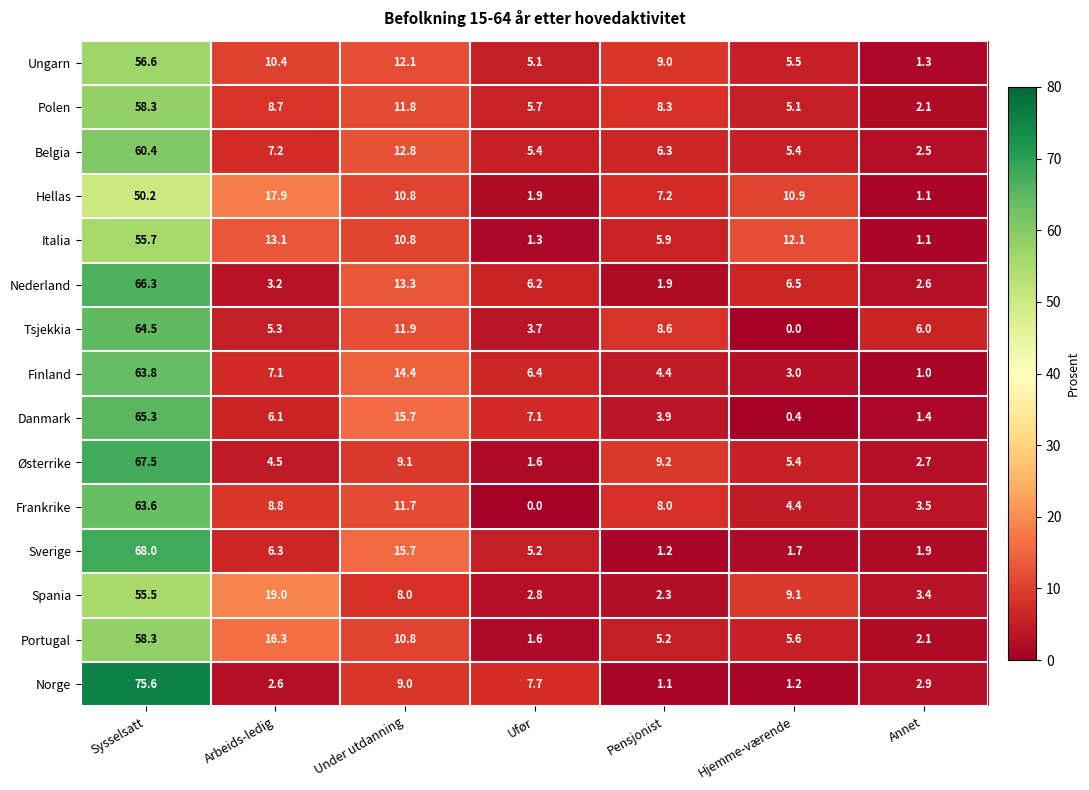

List the labels in order of Frankrike value, largest first.

Sysselsatt, Under utdanning, Arbeids-ledig, Pensjonist, Hjemme-værende, Annet, Ufør